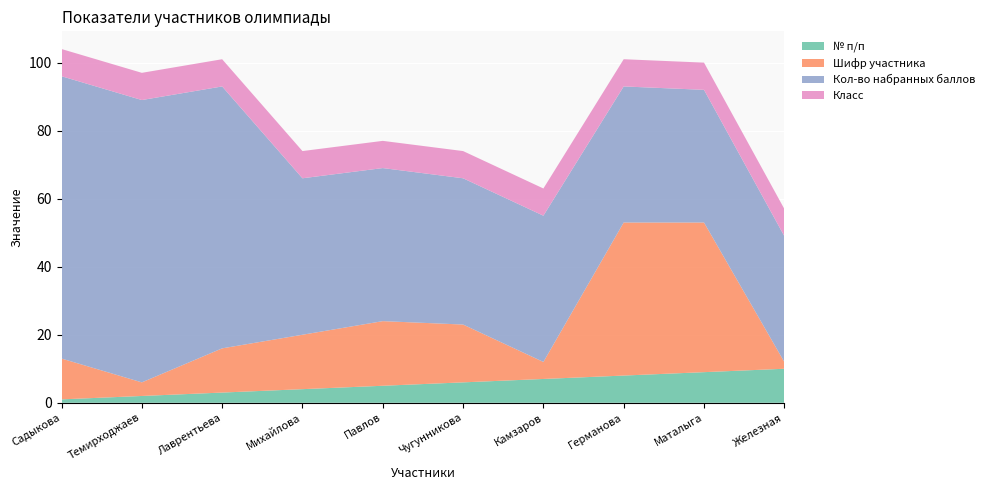

Reading left to right, extract all data points from this chart.

№ п/п: Садыкова=1	Темирходжаев=2	Лаврентьева=3	Михайлова=4	Павлов=5	Чугунникова=6	Камзаров=7	Германова=8	Маталыга=9	Железная=10
Шифр участника: Садыкова=12	Темирходжаев=4	Лаврентьева=13	Михайлова=16	Павлов=19	Чугунникова=17	Камзаров=5	Германова=45	Маталыга=44	Железная=2
Кол-во набранных баллов: Садыкова=83	Темирходжаев=83	Лаврентьева=77	Михайлова=46	Павлов=45	Чугунникова=43	Камзаров=43	Германова=40	Маталыга=39	Железная=37
Класс: Садыкова=8	Темирходжаев=8	Лаврентьева=8	Михайлова=8	Павлов=8	Чугунникова=8	Камзаров=8	Германова=8	Маталыга=8	Железная=8